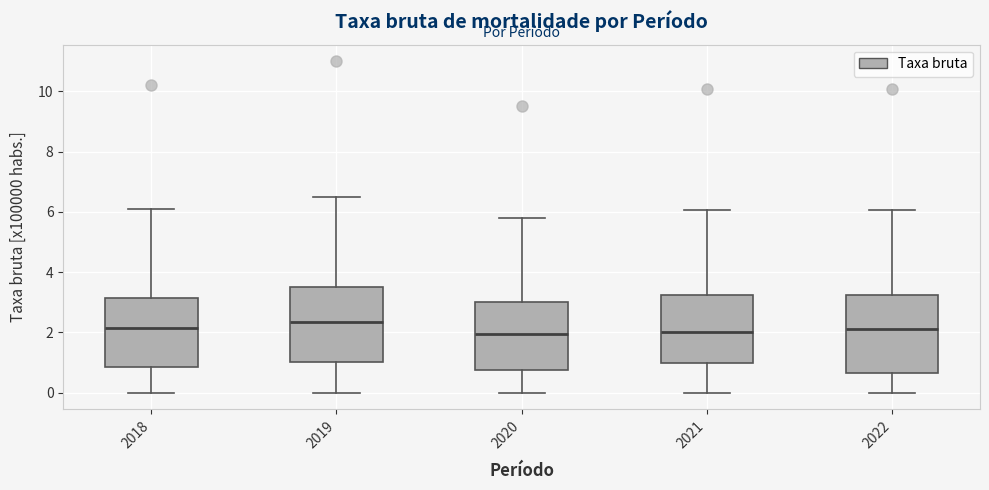

Reading left to right, read every box against the y-axis: the position of its median line, the range the box covers, and the ends of its whiskers. The values are not printed on the chart, so give them approximately, as read against the axis.

2018: median 2.2, box 0.8 to 3.2, whiskers 0.0 to 6.2
2019: median 2.4, box 1.0 to 3.6, whiskers 0.0 to 6.6
2020: median 2.0, box 0.8 to 3.0, whiskers 0.0 to 5.8
2021: median 2.0, box 1.0 to 3.2, whiskers 0.0 to 6.0
2022: median 2.2, box 0.6 to 3.2, whiskers 0.0 to 6.0